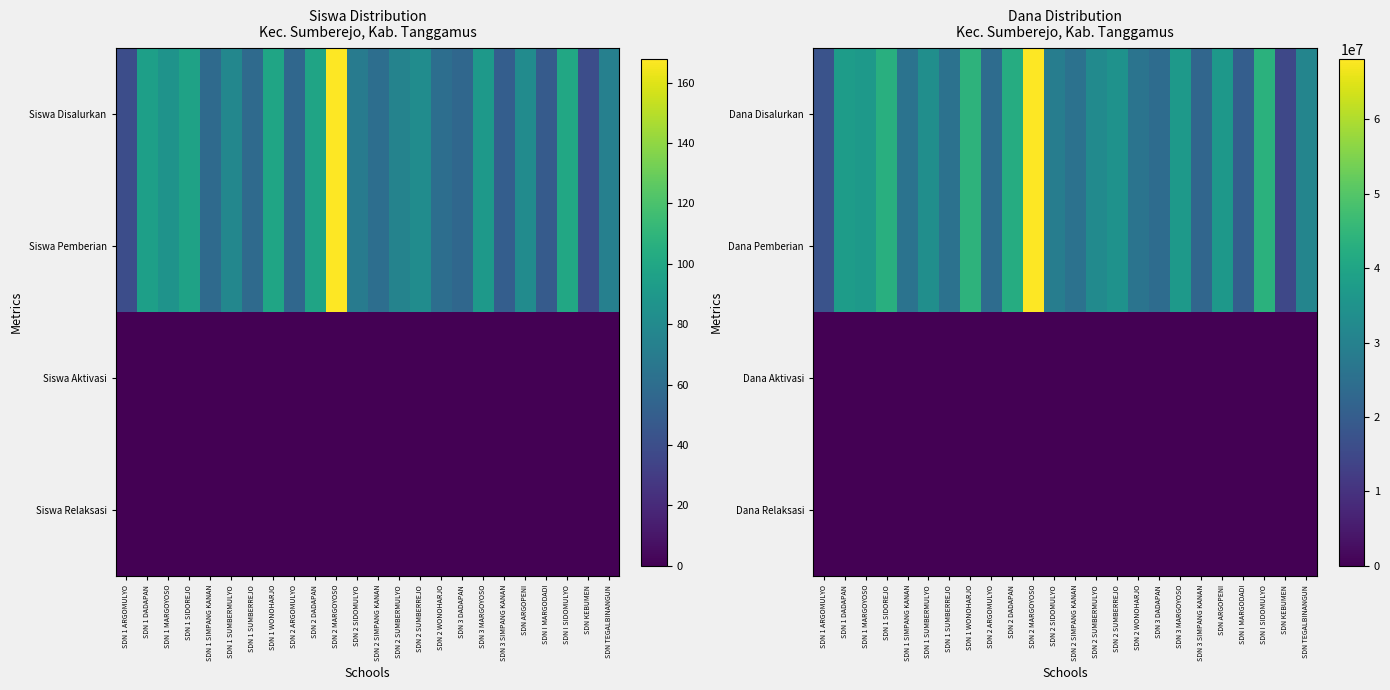

What is the spread (max minus min) of values at SDN ARGOPENI?

36225000